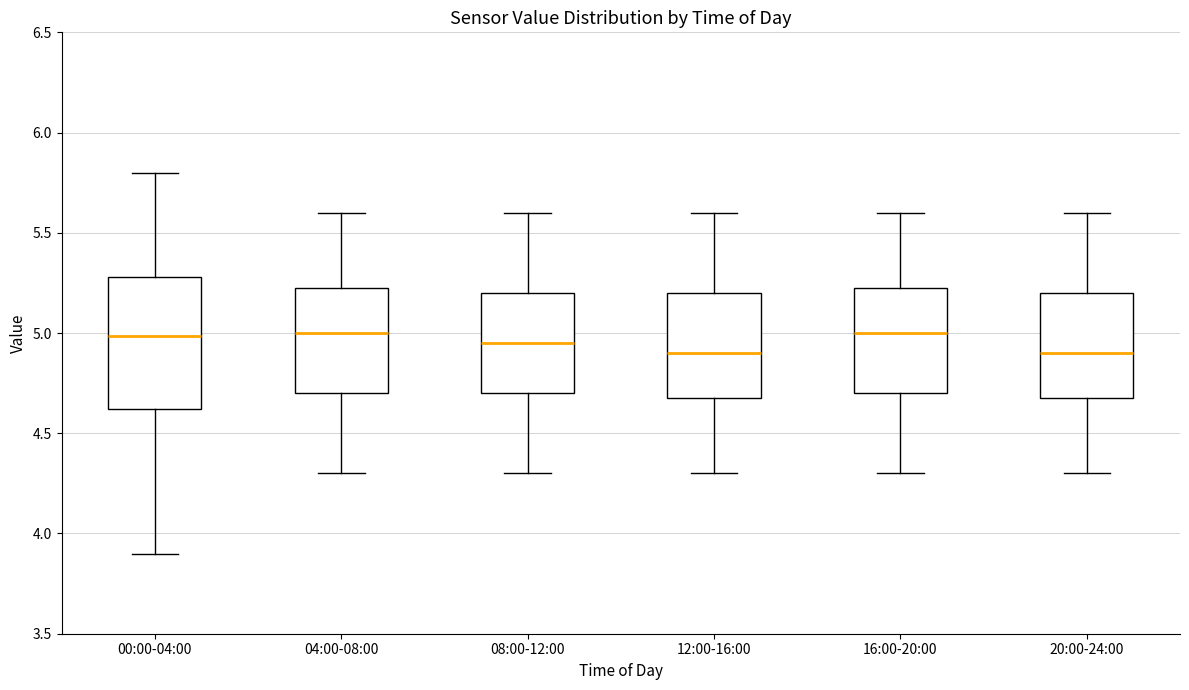

Reading left to right, transcribe this box plot: for each box, give where its median line is, the range the box spans, and where its two whiskers end, as read against the y-axis. The values are not printed on the chart, so give them approximately, as read against the axis.

00:00-04:00: median 5.00, box 4.60 to 5.30, whiskers 3.90 to 5.80
04:00-08:00: median 5.00, box 4.70 to 5.25, whiskers 4.30 to 5.60
08:00-12:00: median 4.95, box 4.70 to 5.20, whiskers 4.30 to 5.60
12:00-16:00: median 4.90, box 4.70 to 5.20, whiskers 4.30 to 5.60
16:00-20:00: median 5.00, box 4.70 to 5.25, whiskers 4.30 to 5.60
20:00-24:00: median 4.90, box 4.70 to 5.20, whiskers 4.30 to 5.60